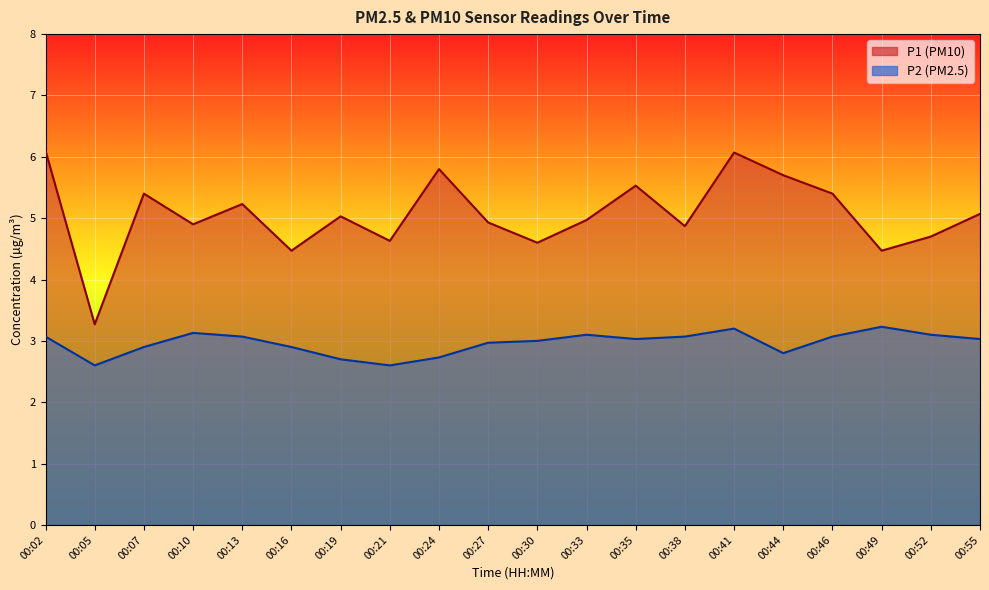

What is the spread (max minus min) of values at 00:33?

1.9